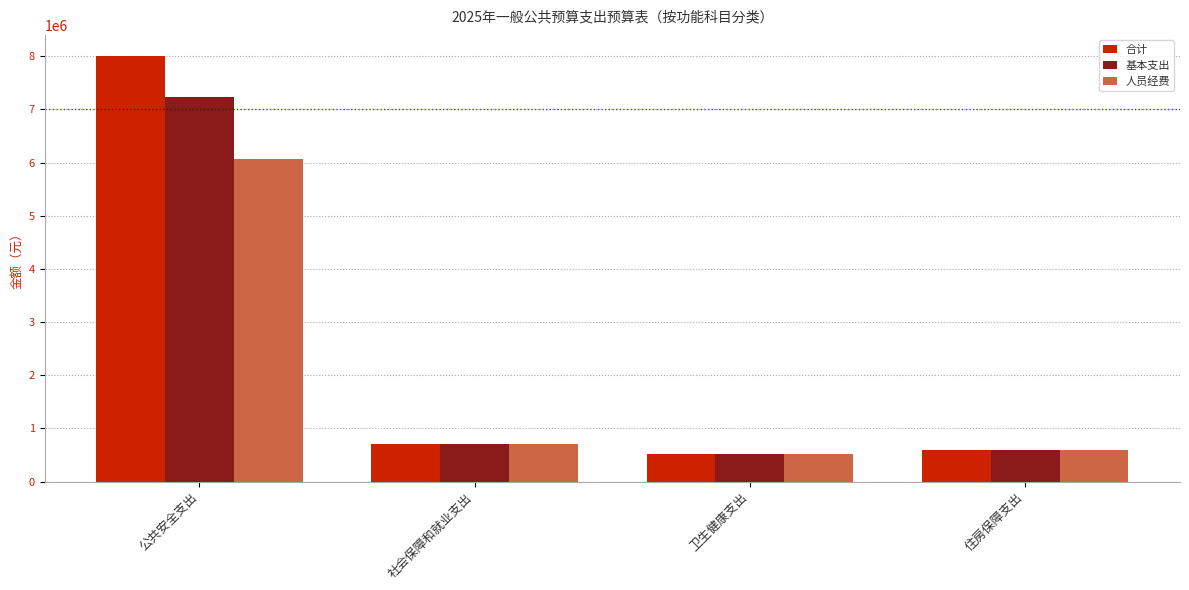

Which series has the widest spread of values?

合计